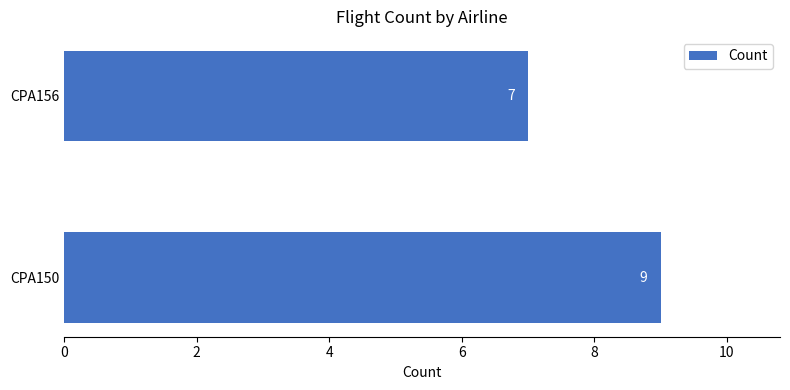

What value does the data have at CPA156?

7